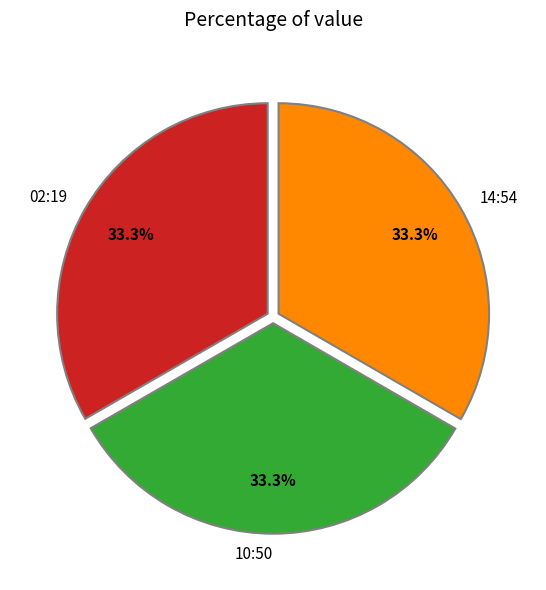

How many slices are in this pie chart?

3